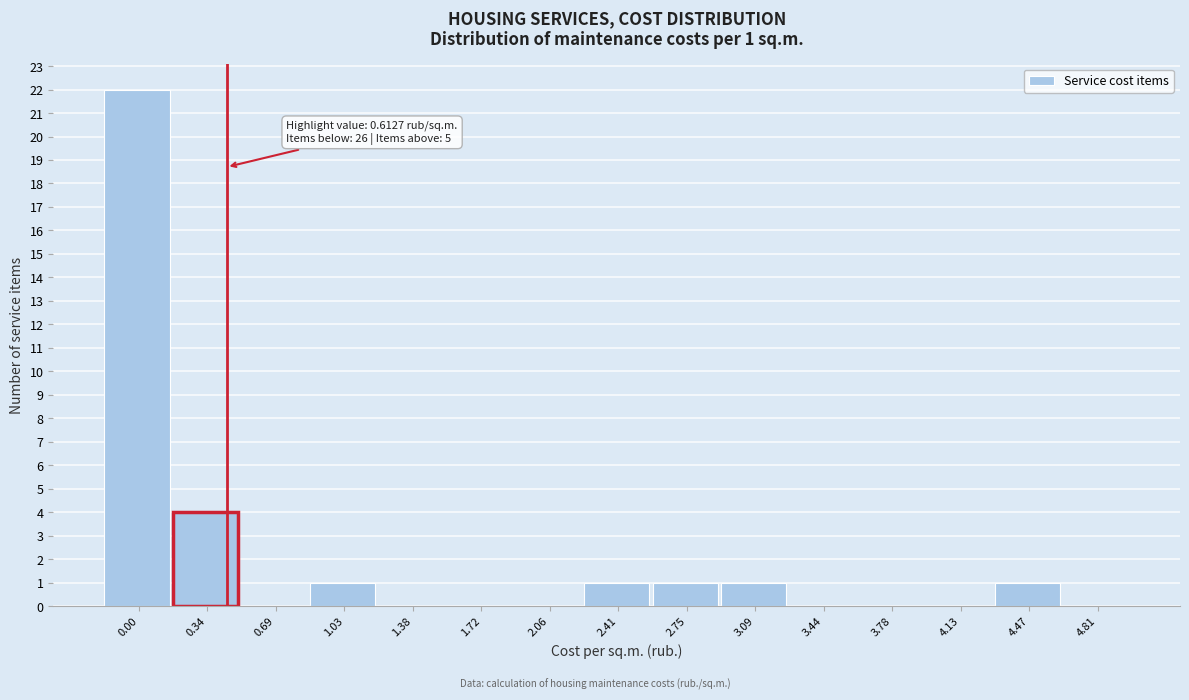

Reading left to right, list all the values displayed in this chart.

0.00=22	0.34=4	0.69=0	1.03=1	1.38=0	1.72=0	2.06=0	2.41=1	2.75=1	3.09=1	3.44=0	3.78=0	4.13=0	4.47=1	4.81=0